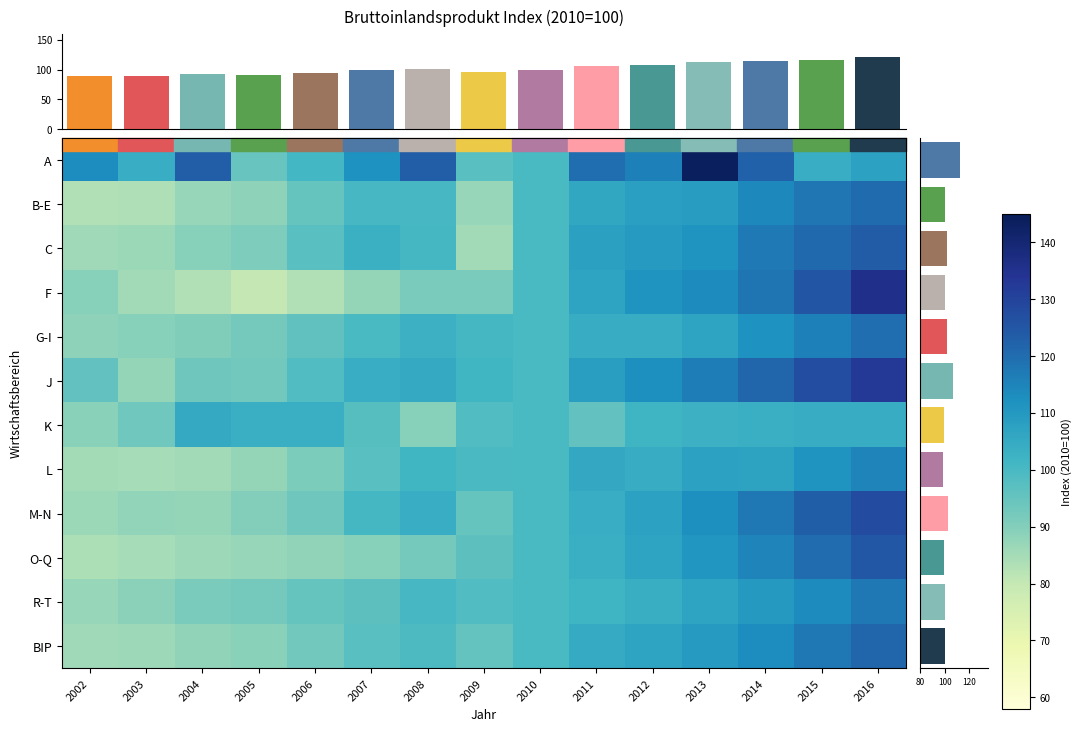

What is the maximum value for F?

135.7